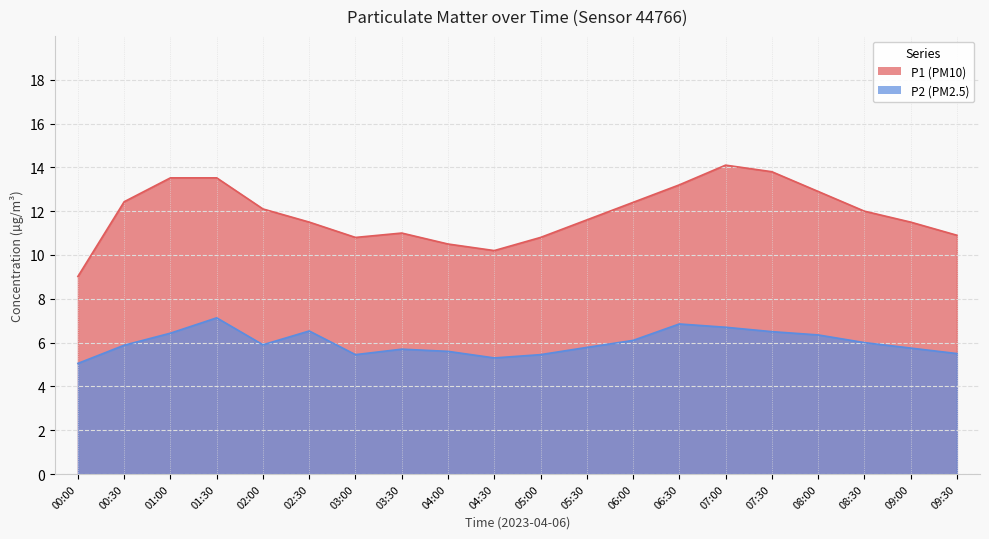

Rank the series by their maximum value, from lowest to highest.

P2, P1